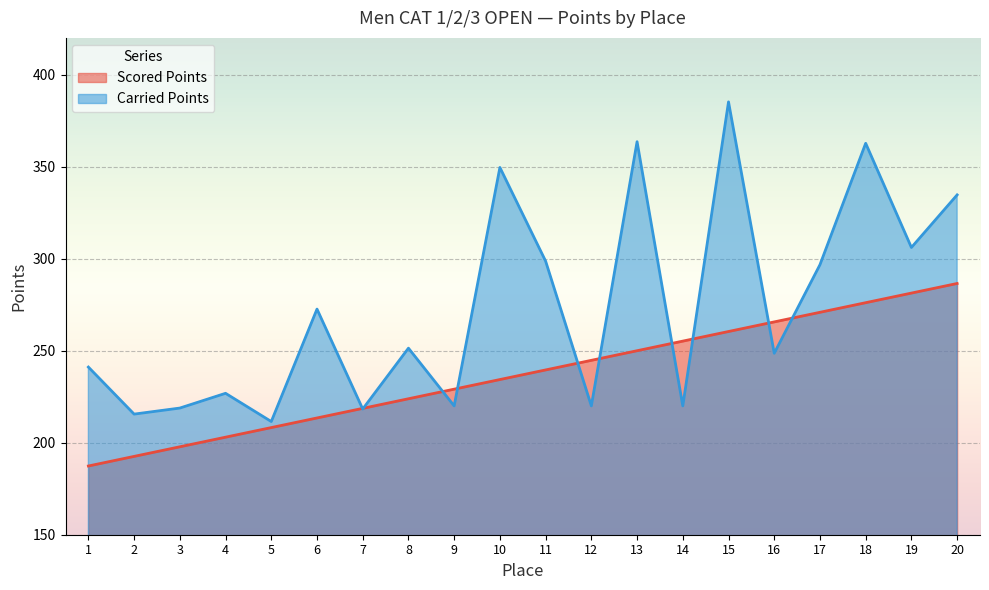

After their last crossing, which series has the higher values: Carried Points or Scored Points?

Carried Points